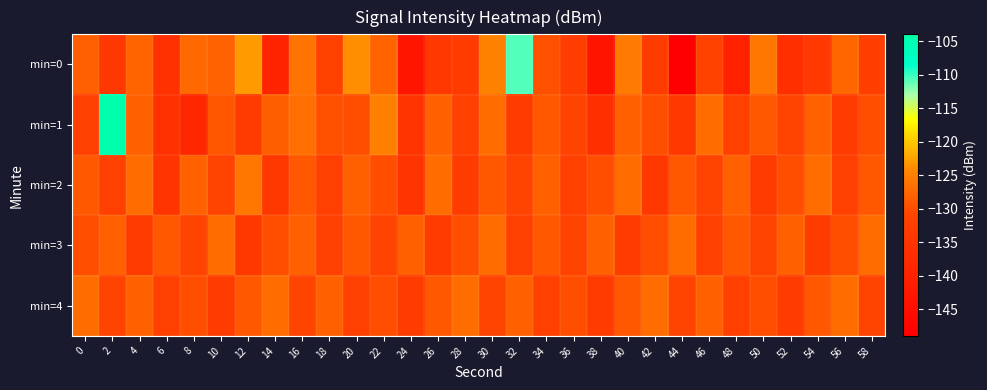

What is the maximum value shown in the chart?

-104.4